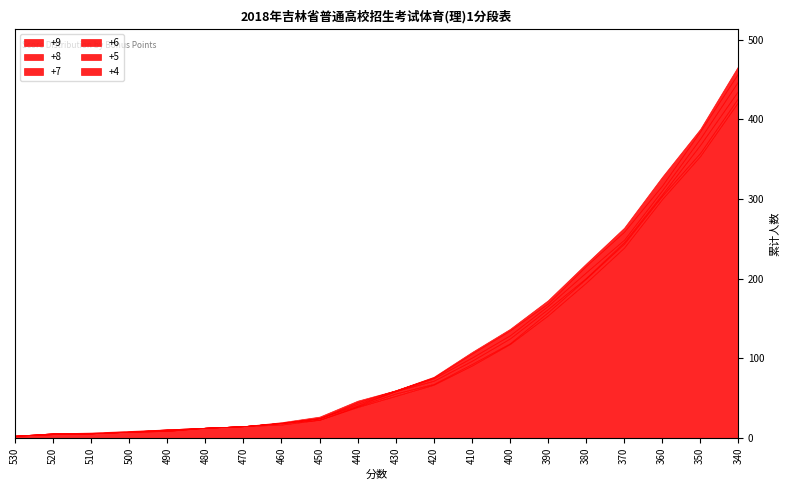

Between 510 and 350, which is larger?

350